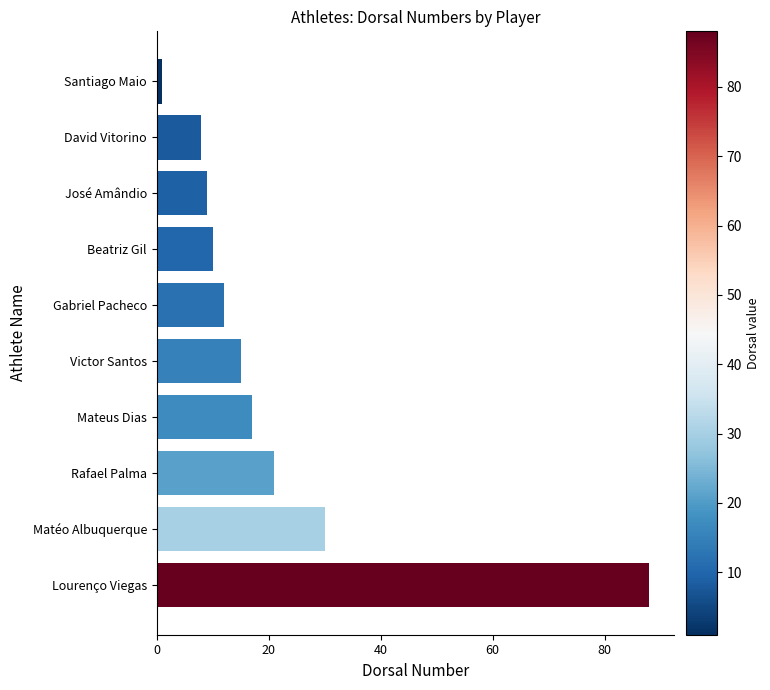

Reading top to bottom, list all the values displayed in this chart.

Santiago Maio=1	David Vitorino=8	José Amândio=9	Beatriz Gil=10	Gabriel Pacheco=12	Victor Santos=15	Mateus Dias=17	Rafael Palma=21	Matéo Albuquerque=30	Lourenço Viegas=88